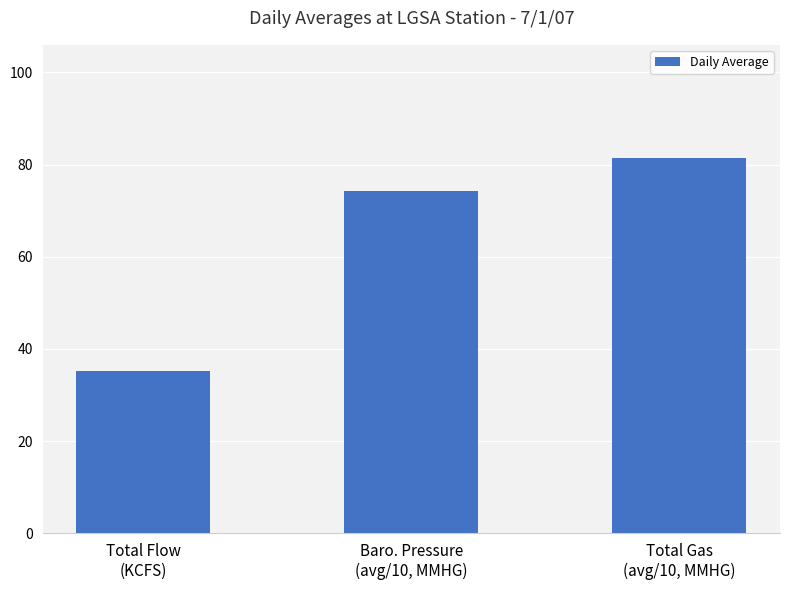

List the labels in order of value, smallest first.

Total Flow
(KCFS), Baro. Pressure
(avg/10, MMHG), Total Gas
(avg/10, MMHG)